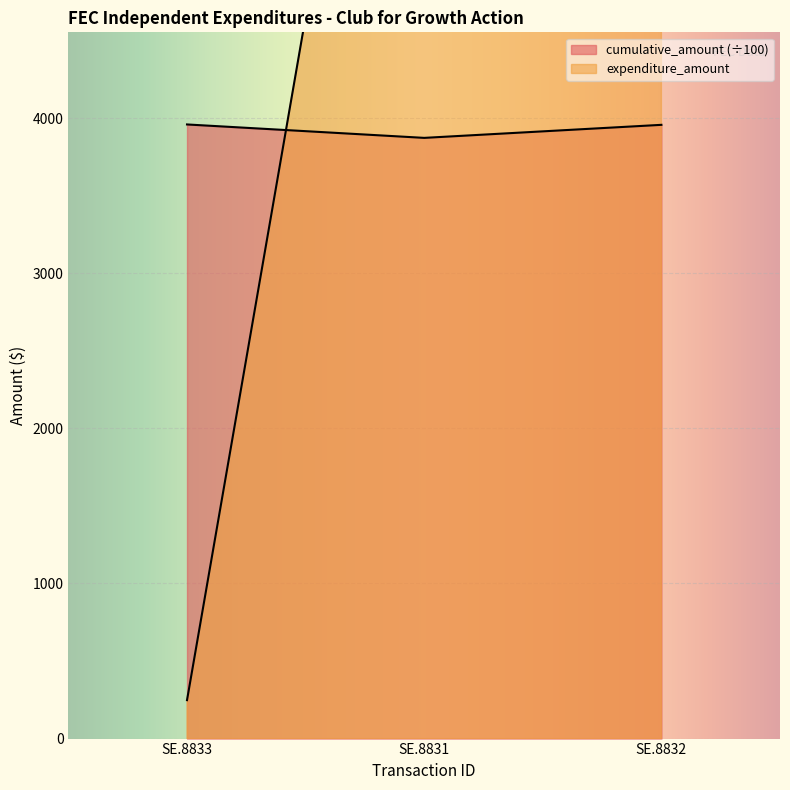

What is the value of the cumulative_amount point at the 3rd from the left?

3956.8